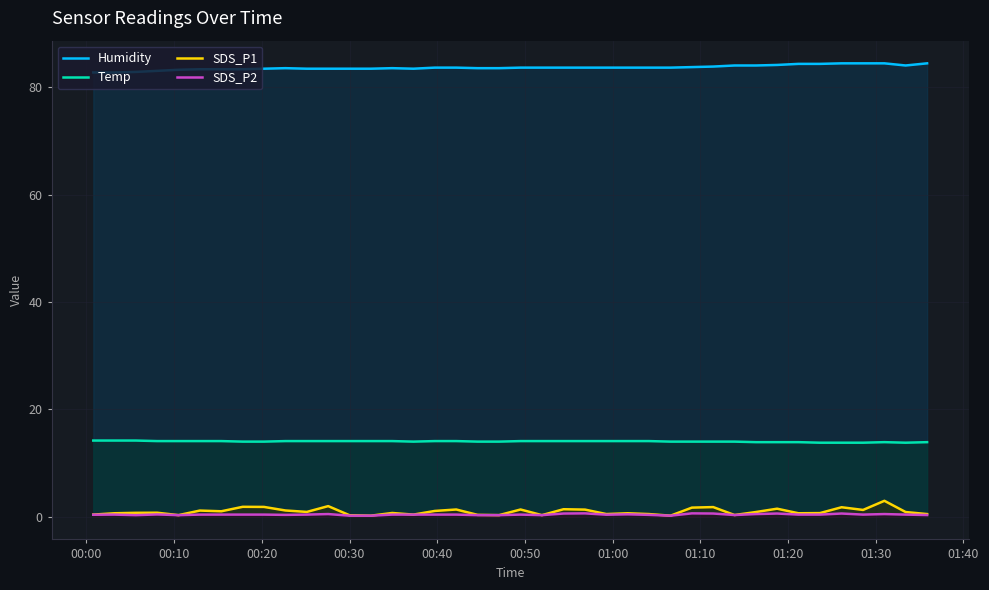

True or false: SDS_P2 and Temp intersect in this chart.

False